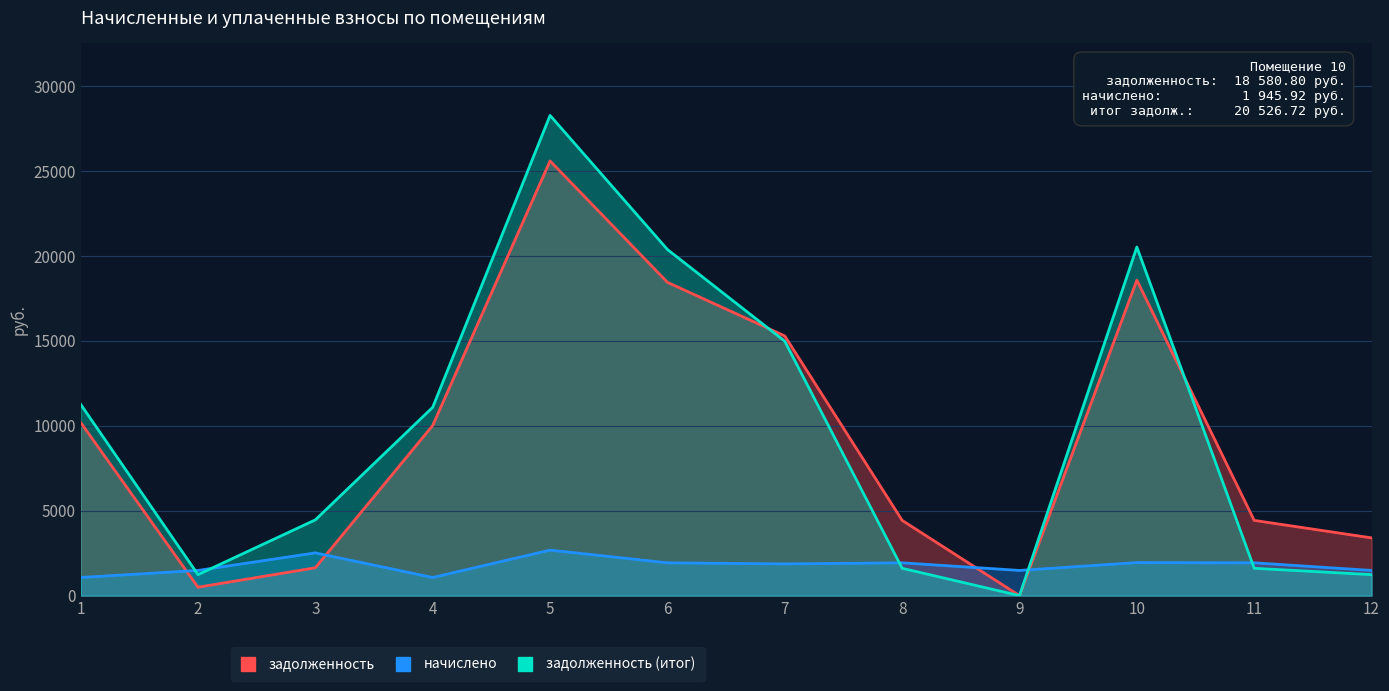

In задолженность, how many points are lower than both neighbors (excluding endpoints)?

2